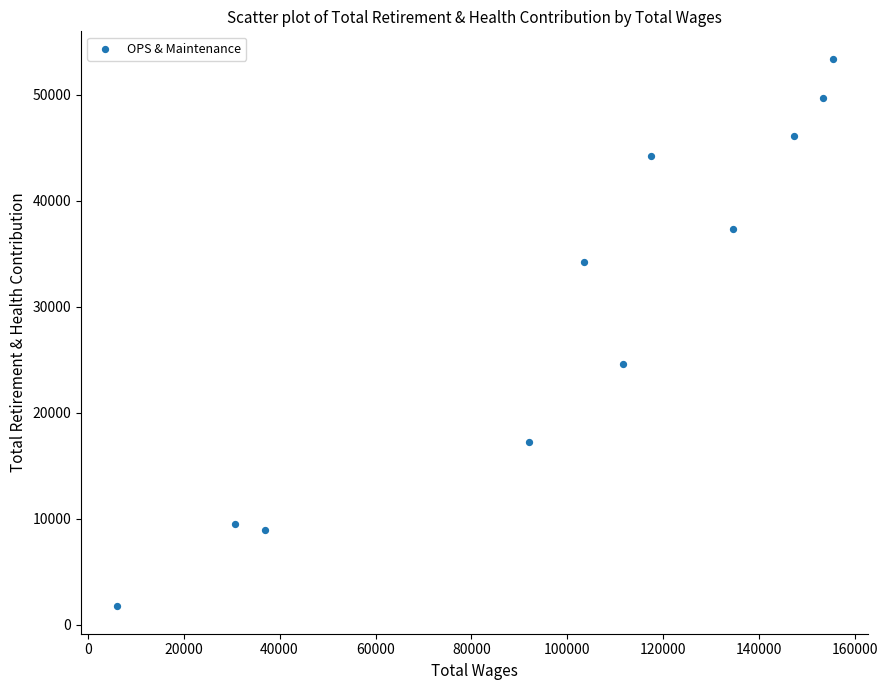

What is the average X value?

98967